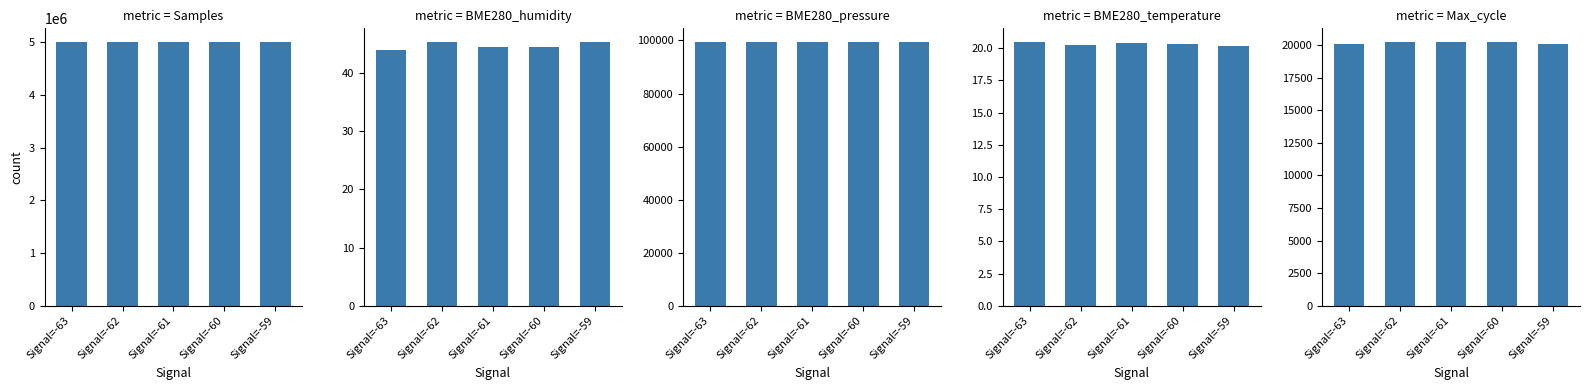

Rank the series by their maximum value, from highest to lowest.

Samples, BME280_pressure, Max_cycle, BME280_humidity, BME280_temperature